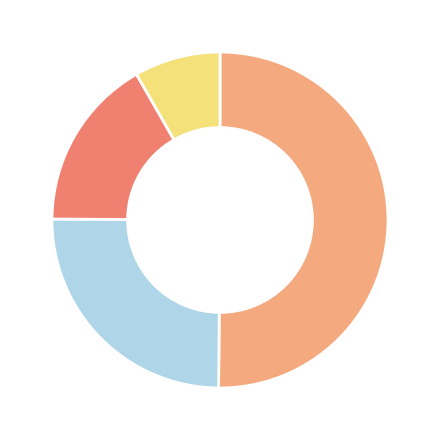

Is there any slice that represents more than half of the pie?

No